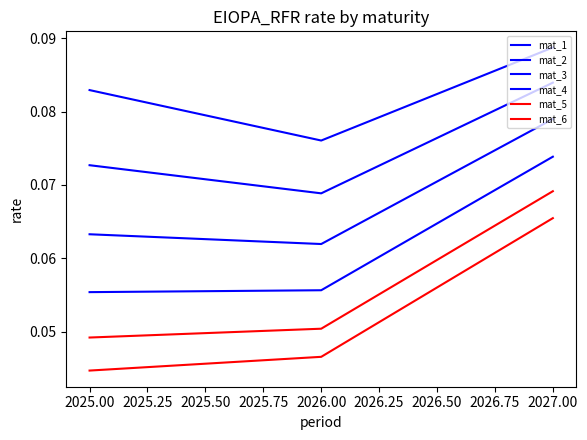

Is this an area chart (filled region under the line)?

No